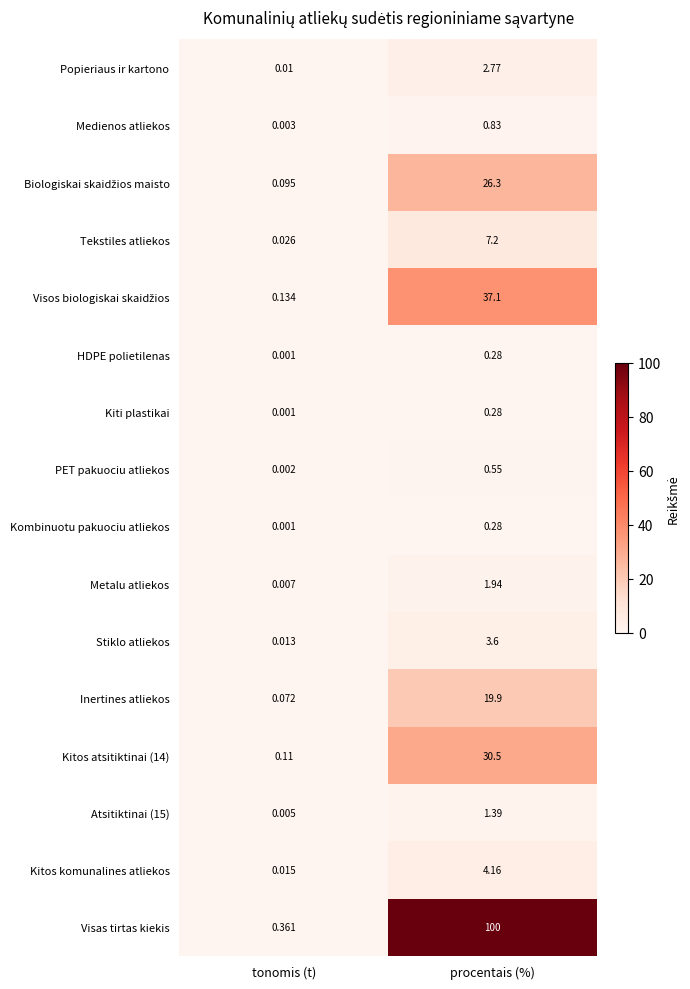

At which category is the sum across all series the highest?

procentais (%)